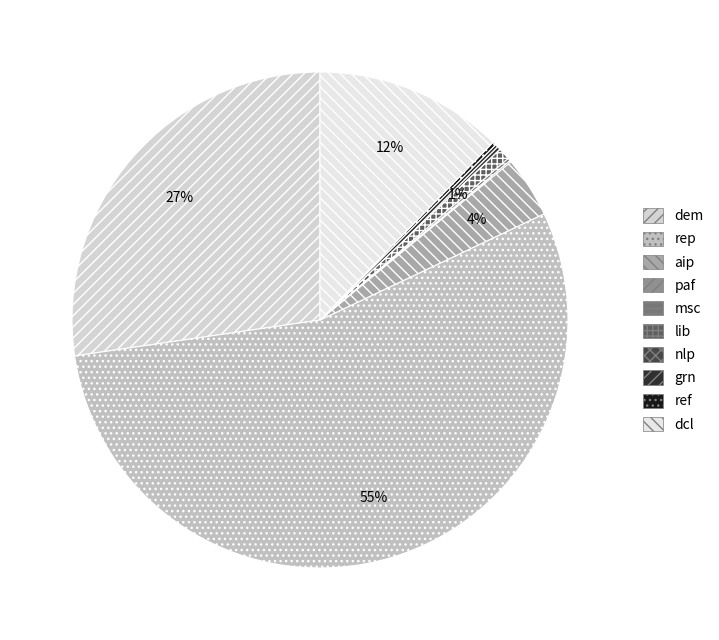

What is the ratio of the value at dcl to the value at nlp?

1793.0